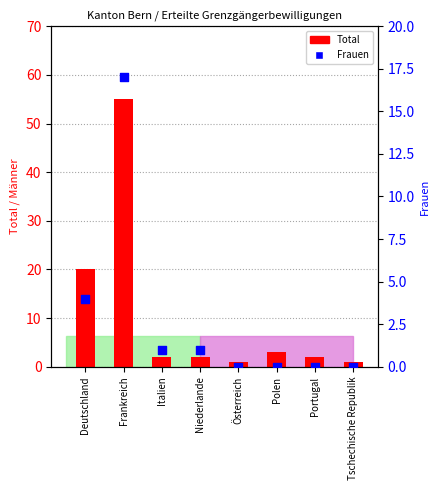

At which category is the sum across all series the highest?

Frankreich